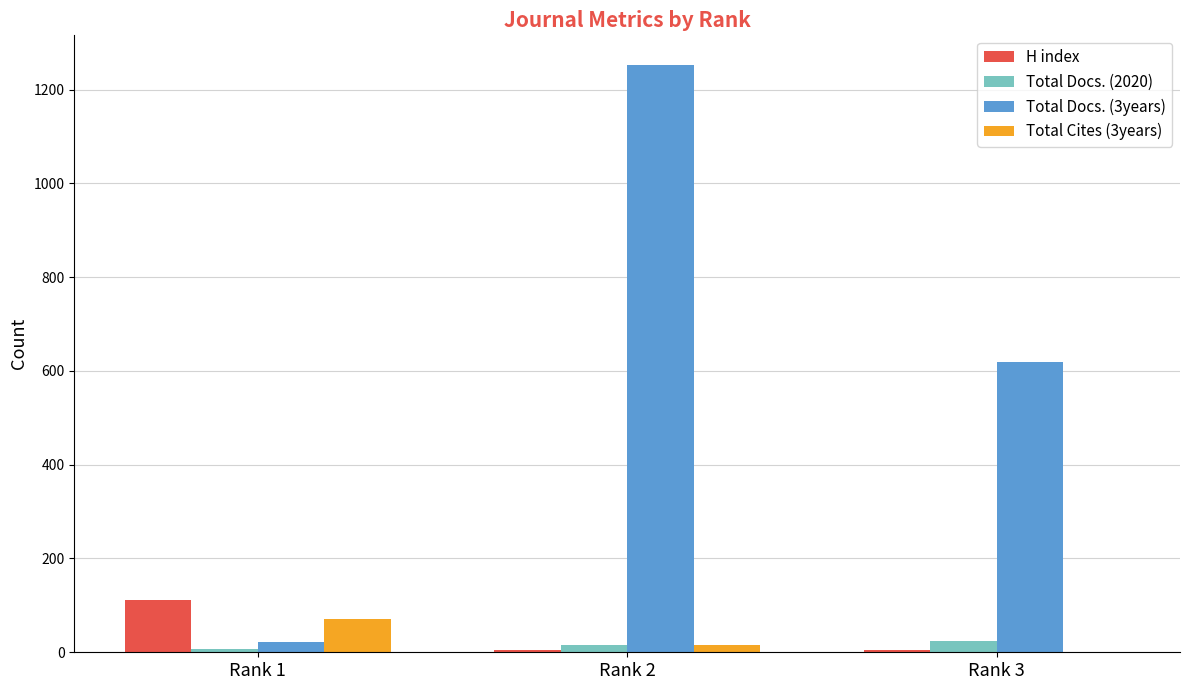

What is the spread (max minus min) of values at Rank 2?

1248